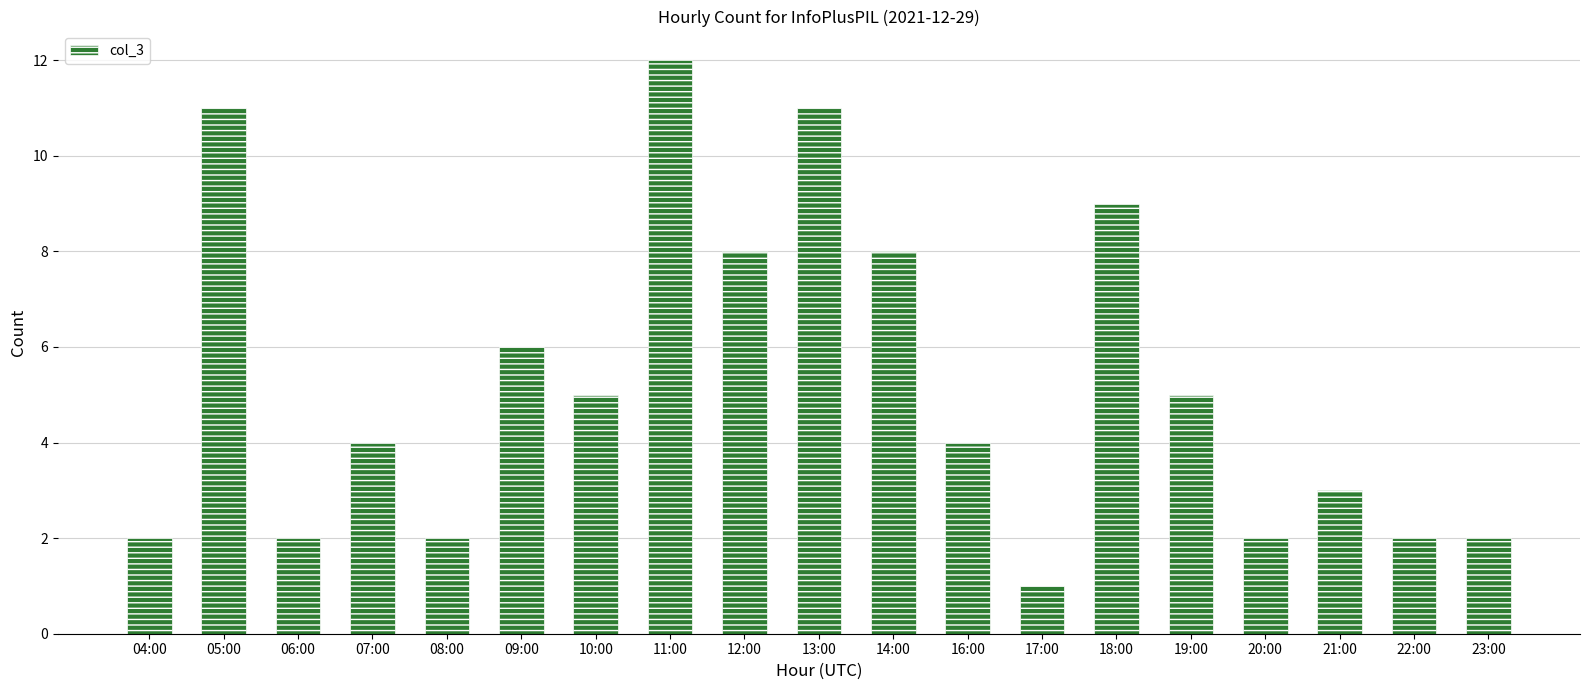

What is the average value?

5